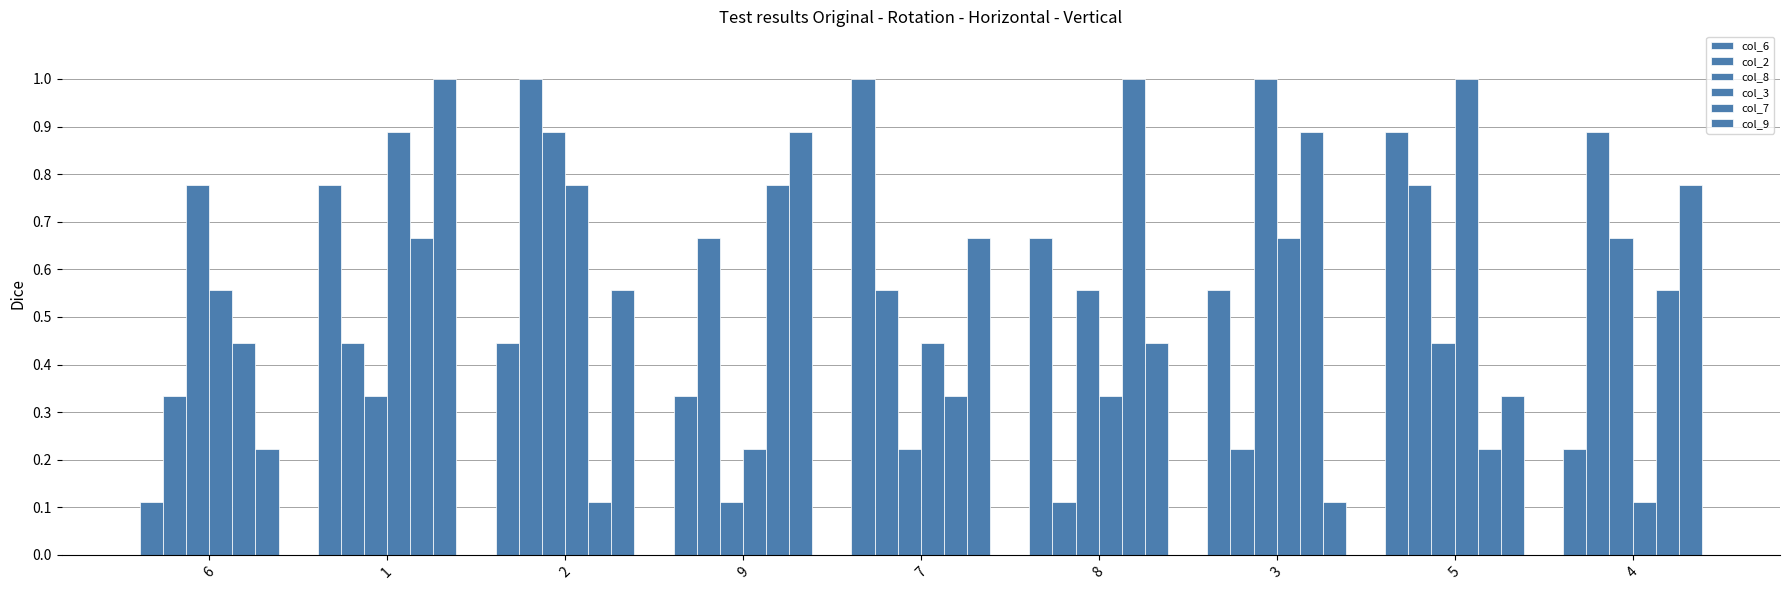

What is the spread (max minus min) of values at 9?

0.8